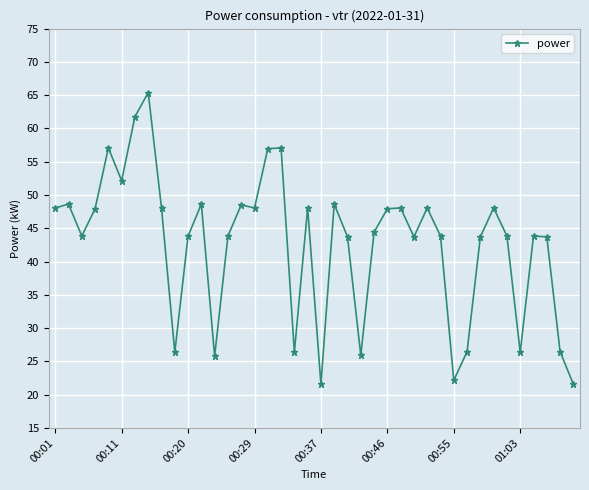

What is the smallest value displayed?

21.6